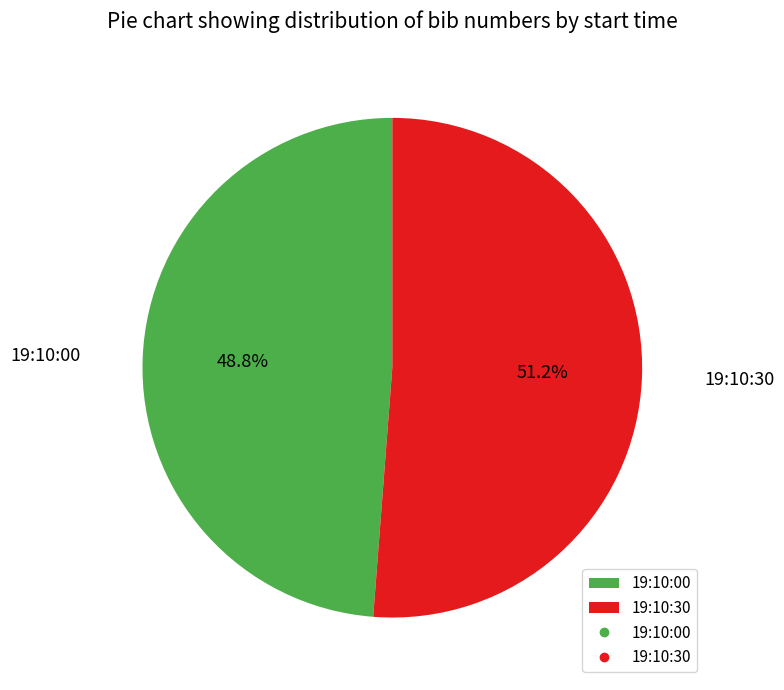

What portion of the pie excludes 19:10:00?

51.2%